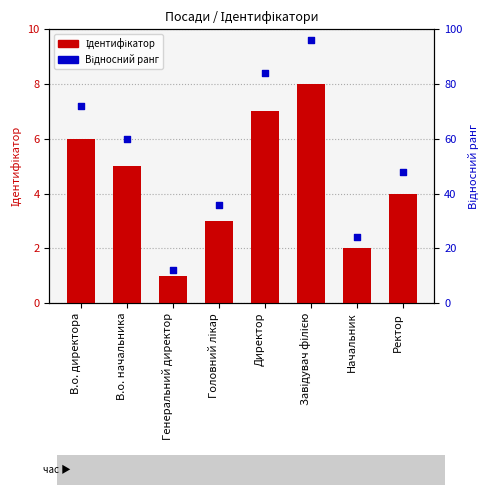

Which series contains the highest Y value?

Відносний ранг